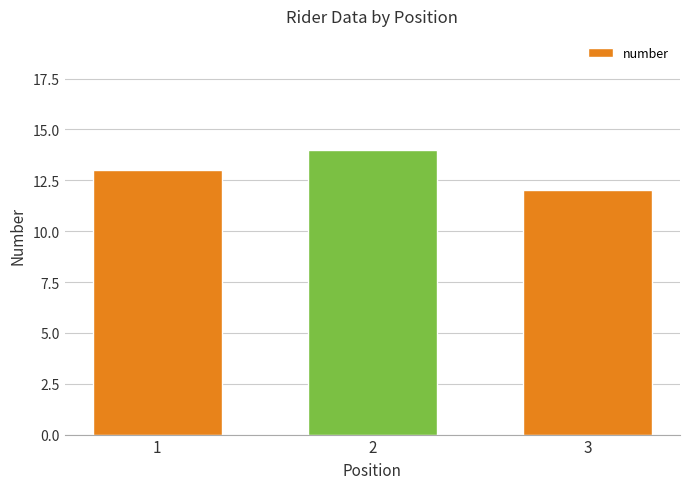

Reading left to right, list all the values displayed in this chart.

1=13	2=14	3=12